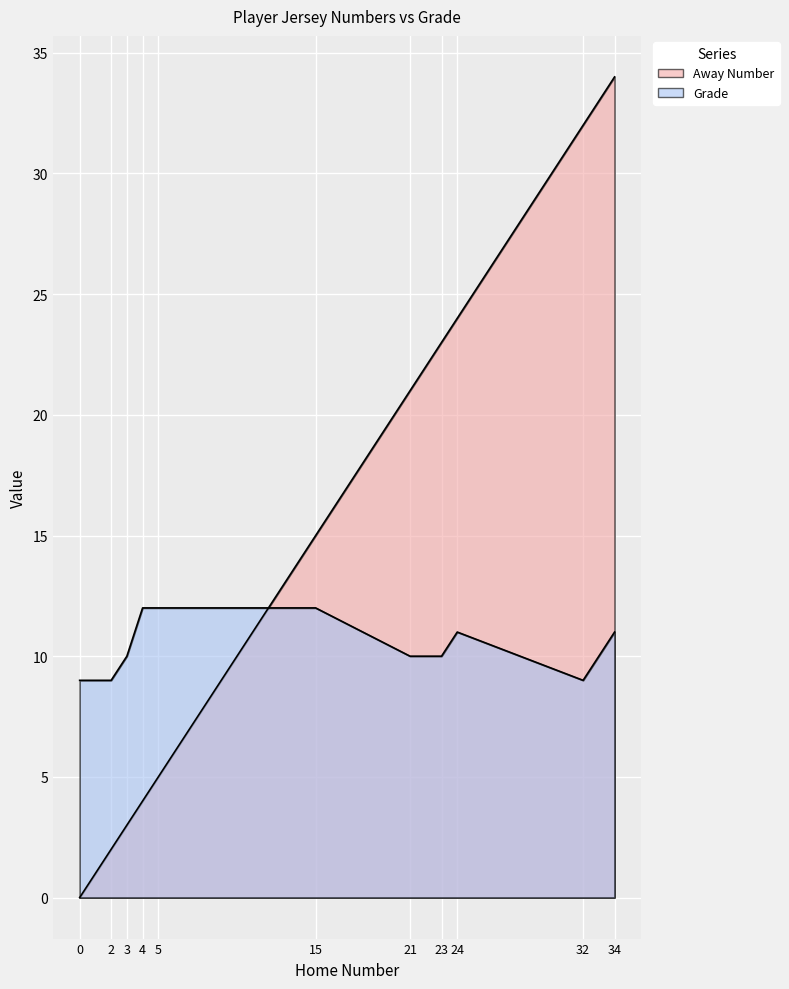

Is it true that Grade equals 5 at 21?

False